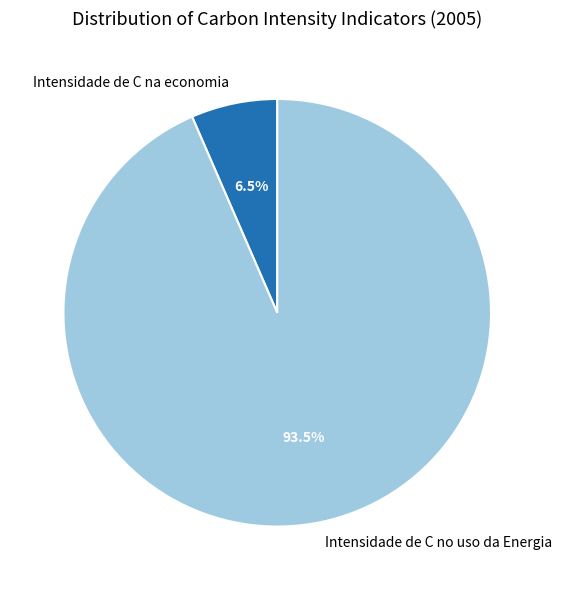

Which has a higher value, Intensidade de C no uso da Energia or Intensidade de C na economia?

Intensidade de C no uso da Energia